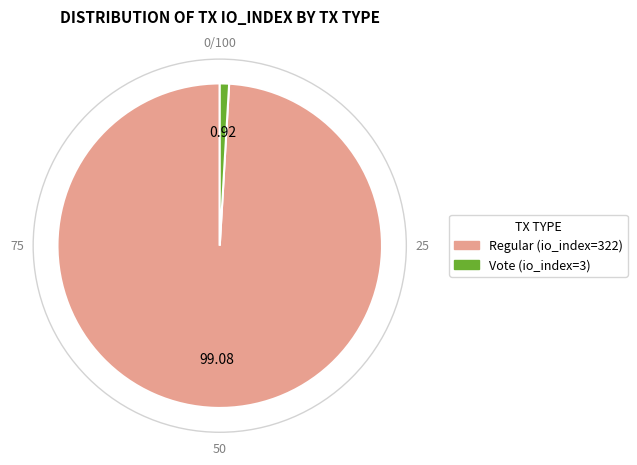

Rank the categories by value from lowest to highest.

Vote (io_index=3), Regular (io_index=322)